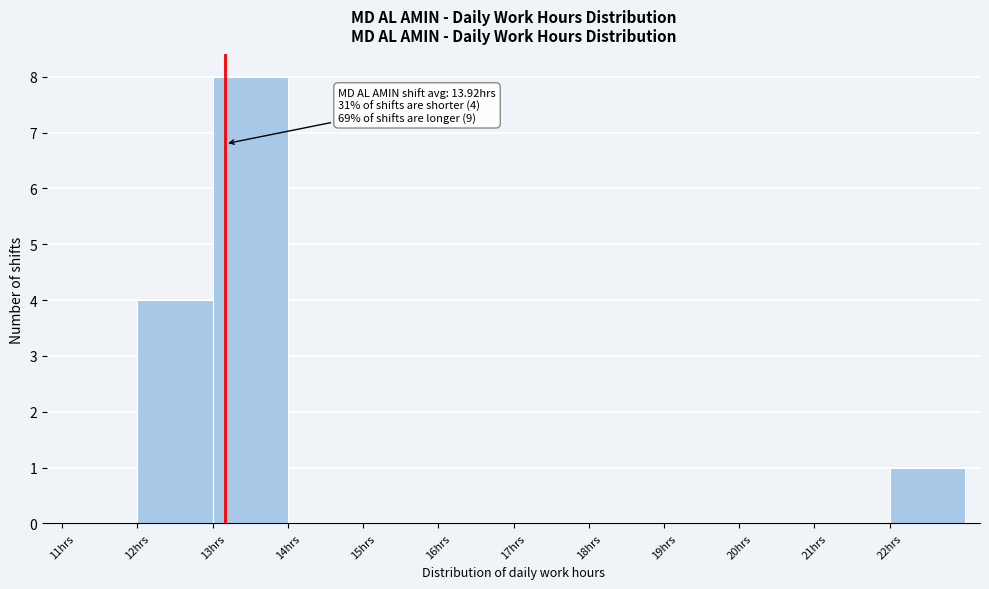

Over which range of the x-axis is the bar tallest?

13 to 14